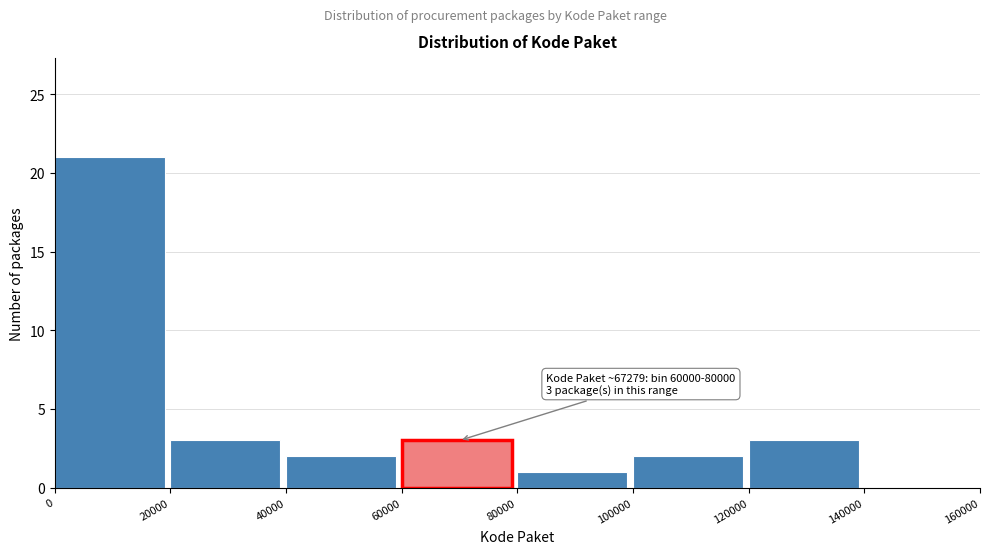

Over which range of the x-axis is the bar tallest?

0 to 20000